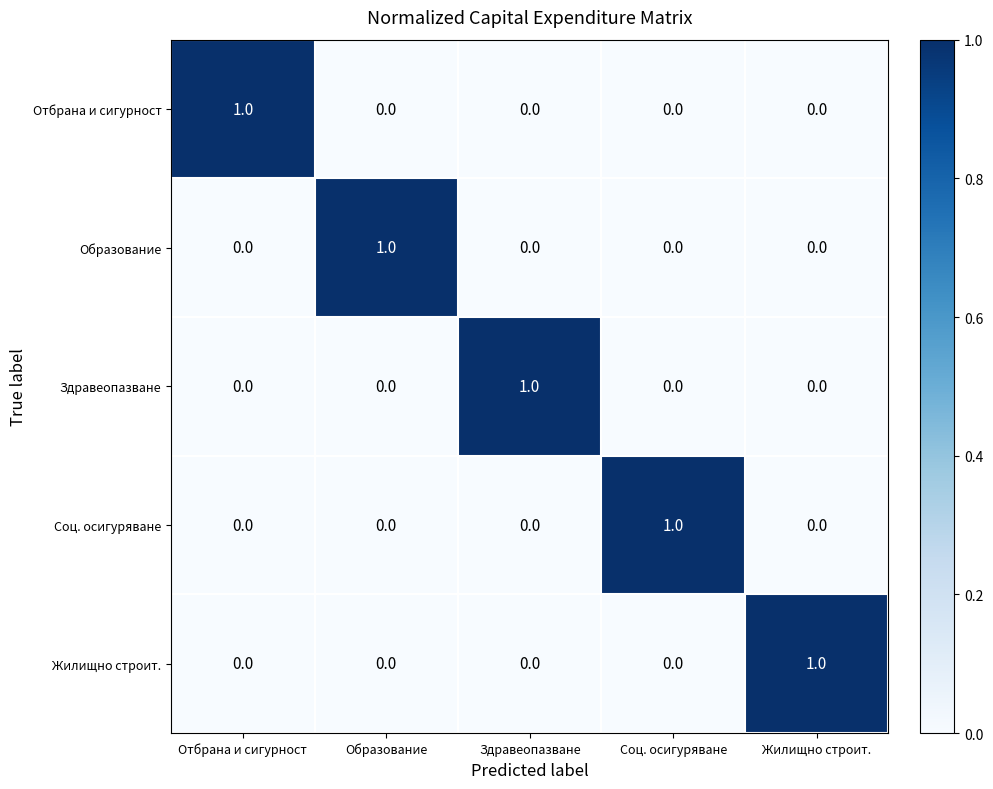

Is it true that Отбрана и сигурност equals 0 at Образование?

True